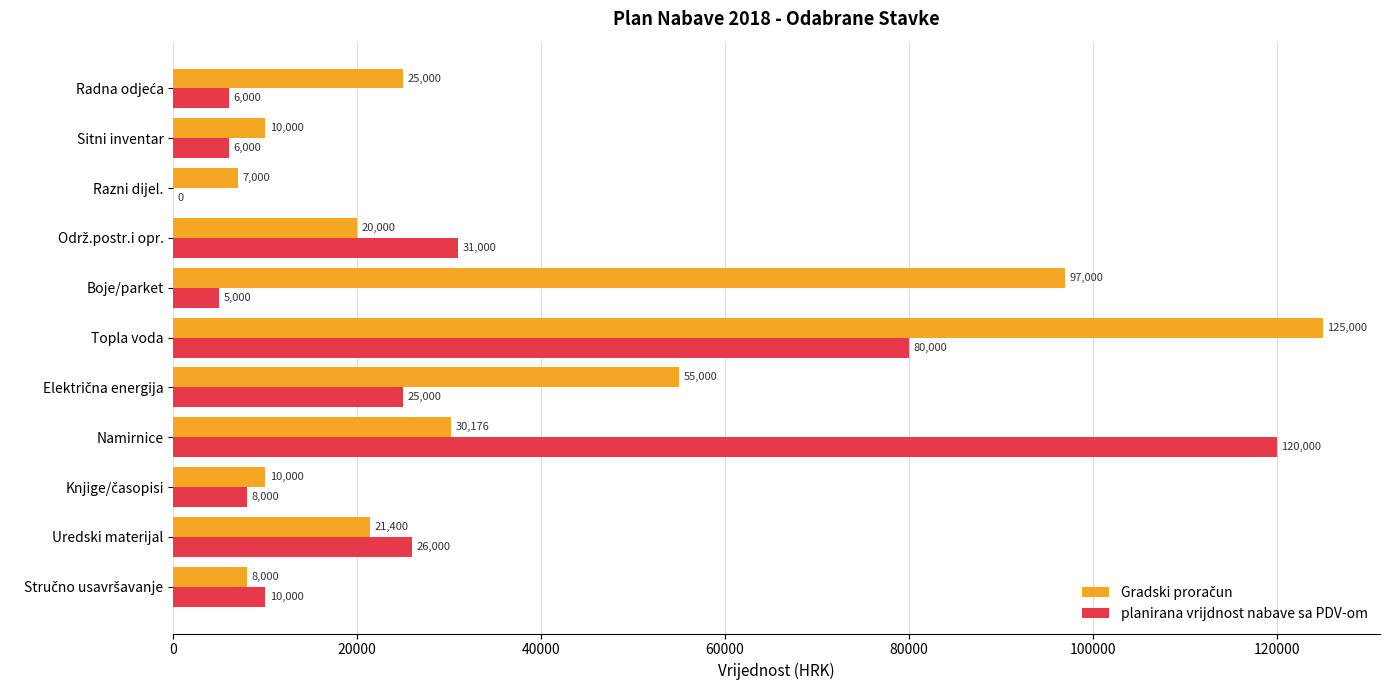

Which label corresponds to the largest value in the chart?

Topla voda